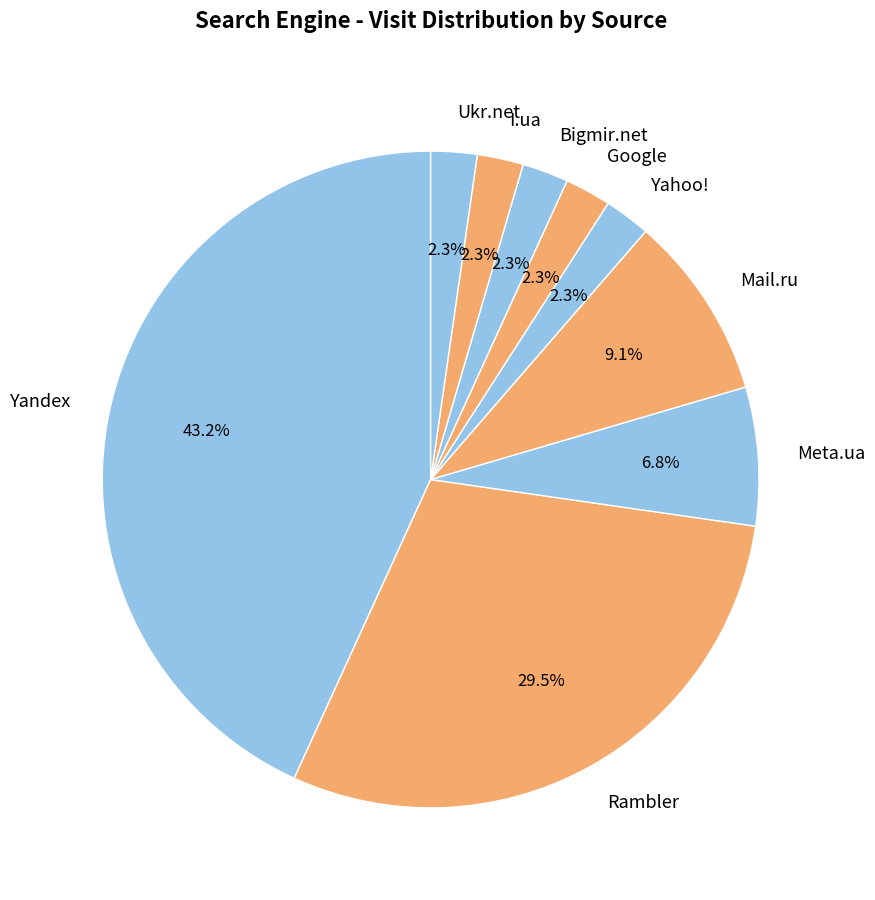

What is the largest slice in the pie chart?

Yandex